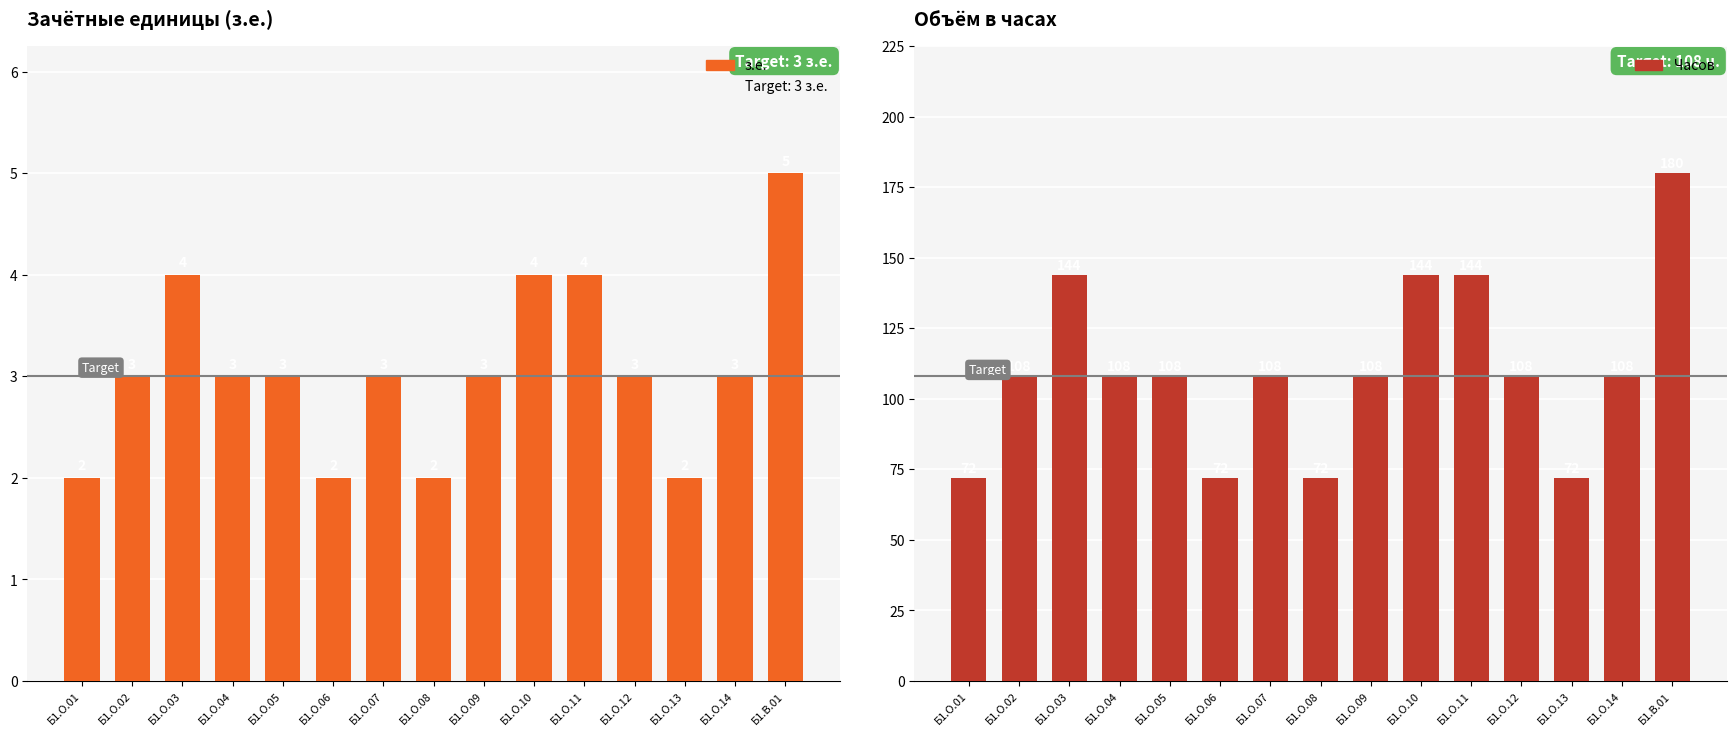

What is the difference between the second highest and second lowest values in the Часов series?

72